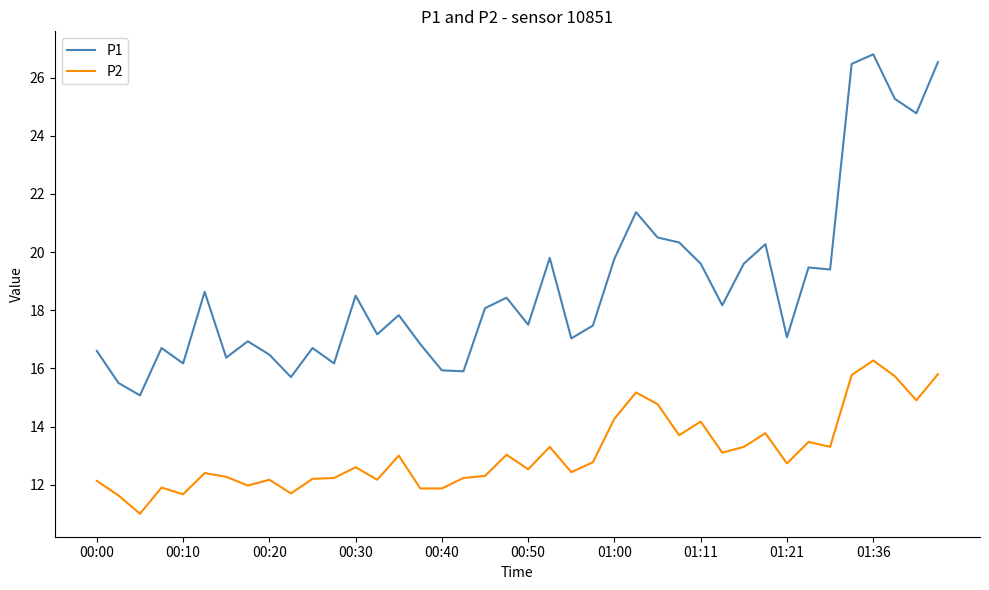

What is the maximum value for P1?

26.8